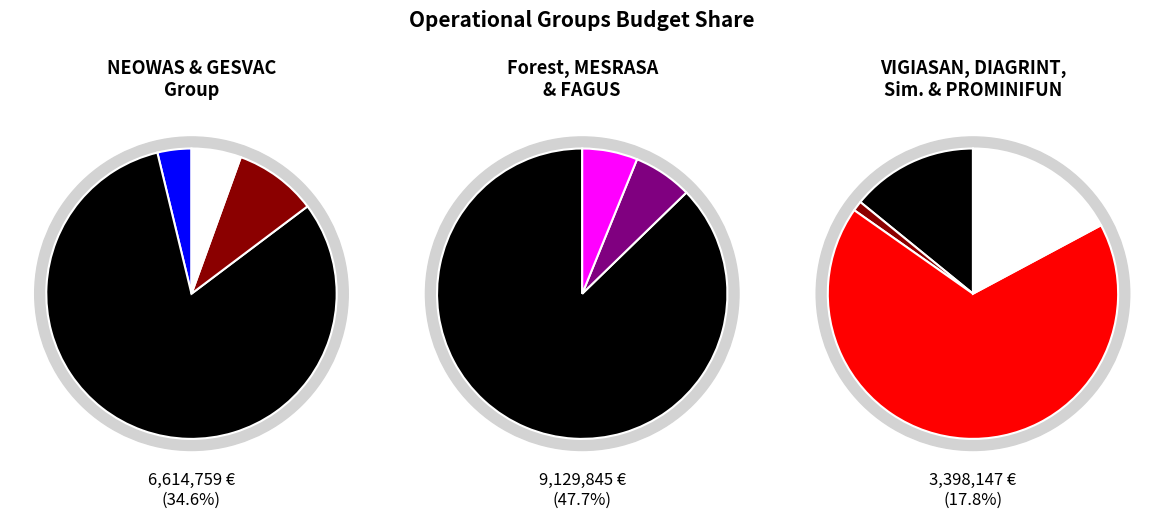

How many segments does this pie chart have?

11